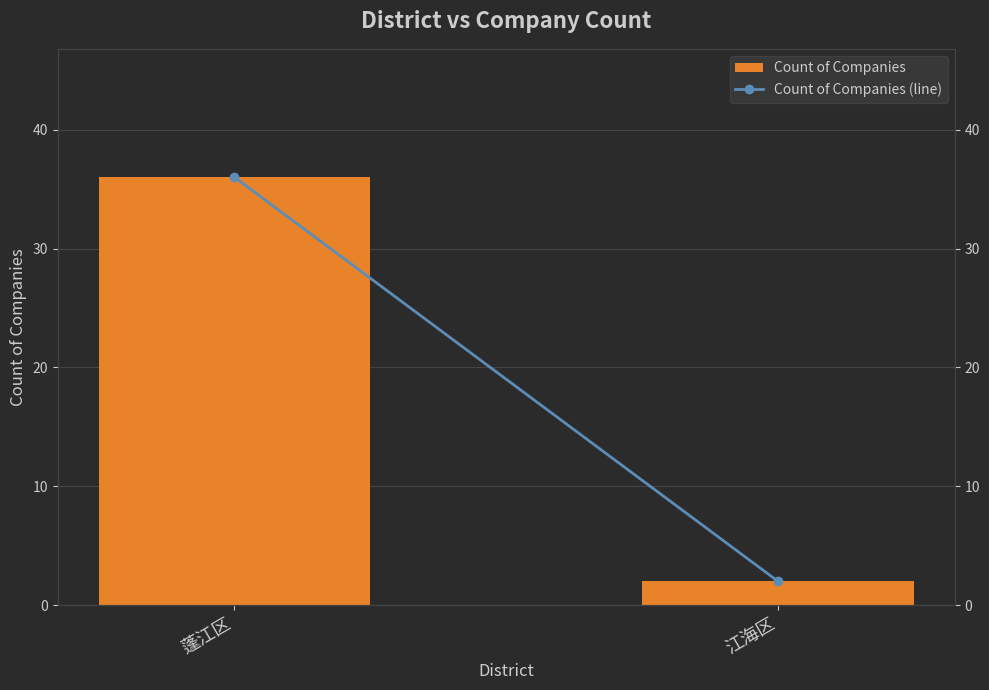

How many categories are shown in the chart?

2